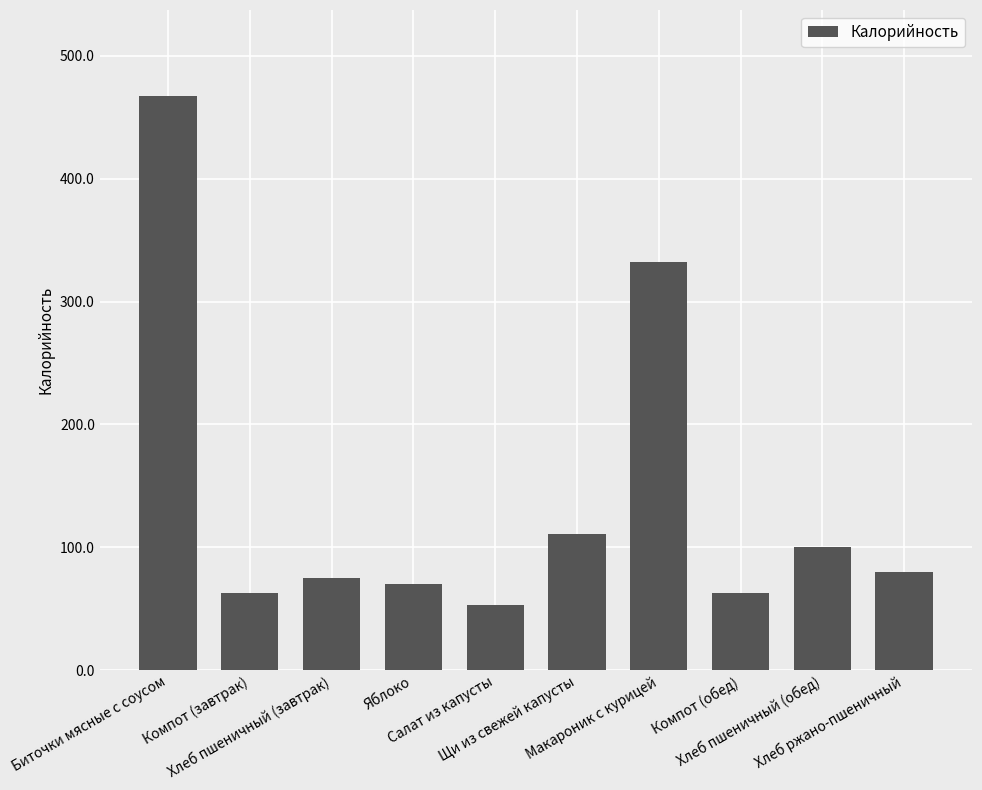

The value at Хлеб ржано-пшеничный is 118.6. True or false?

False